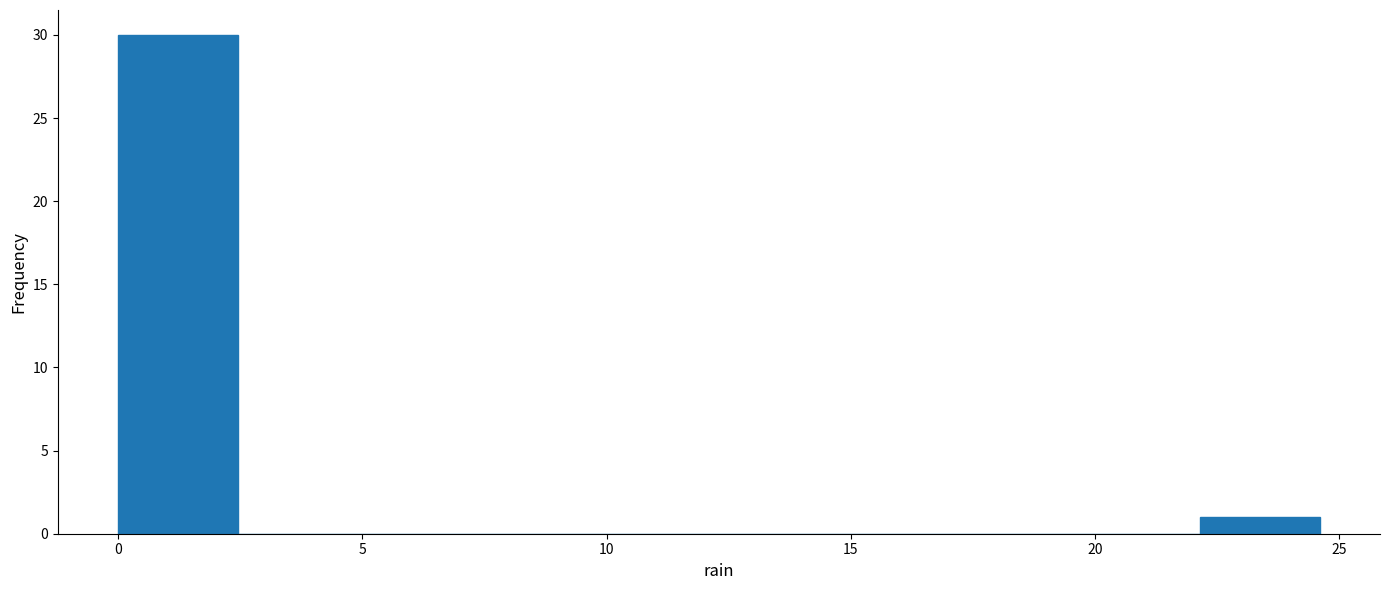

Reading left to right, list every bar in this chart as the range it spans on the x-axis followed by its height. Neither the bar edges nor the heights are printed on the chart, so give them approximately, as read against the axes.

0.0 to 2.5: 30
2.5 to 5.0: 0
5.0 to 7.5: 0
7.5 to 10.0: 0
10.0 to 12.5: 0
12.5 to 15.0: 0
15.0 to 17.0: 0
17.0 to 19.5: 0
19.5 to 22.0: 0
22.0 to 24.5: 1